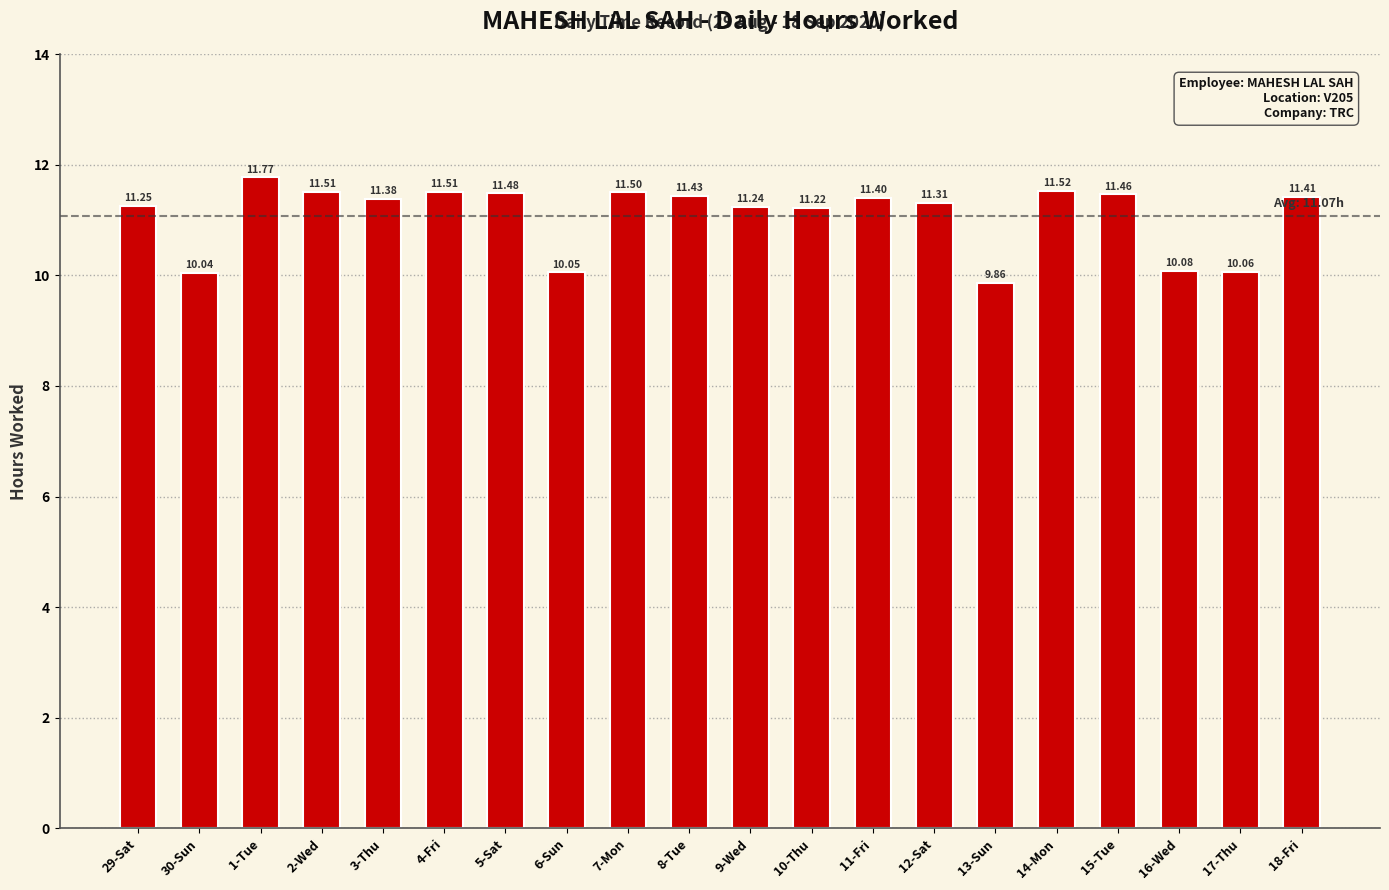

What is the approximate value at 30-Sun?

10.0